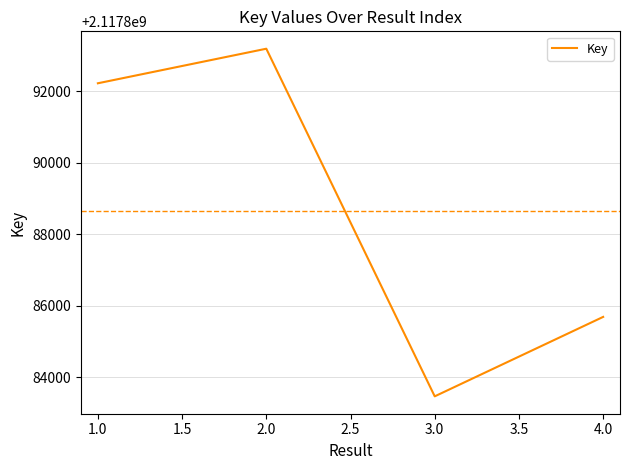

What is the average value?

2117888642